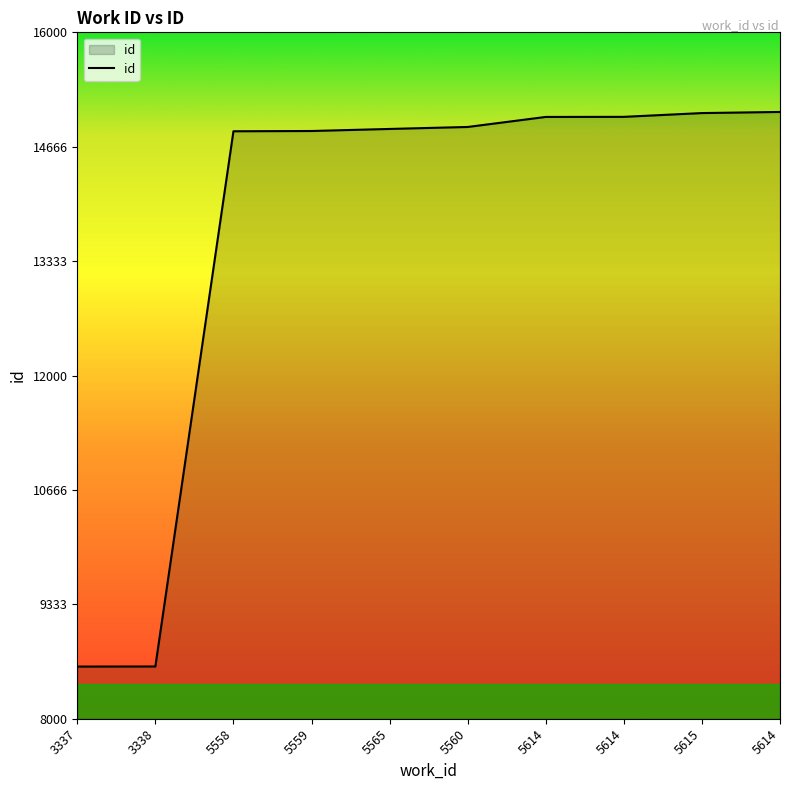

Does the chart have visible grid lines?

No